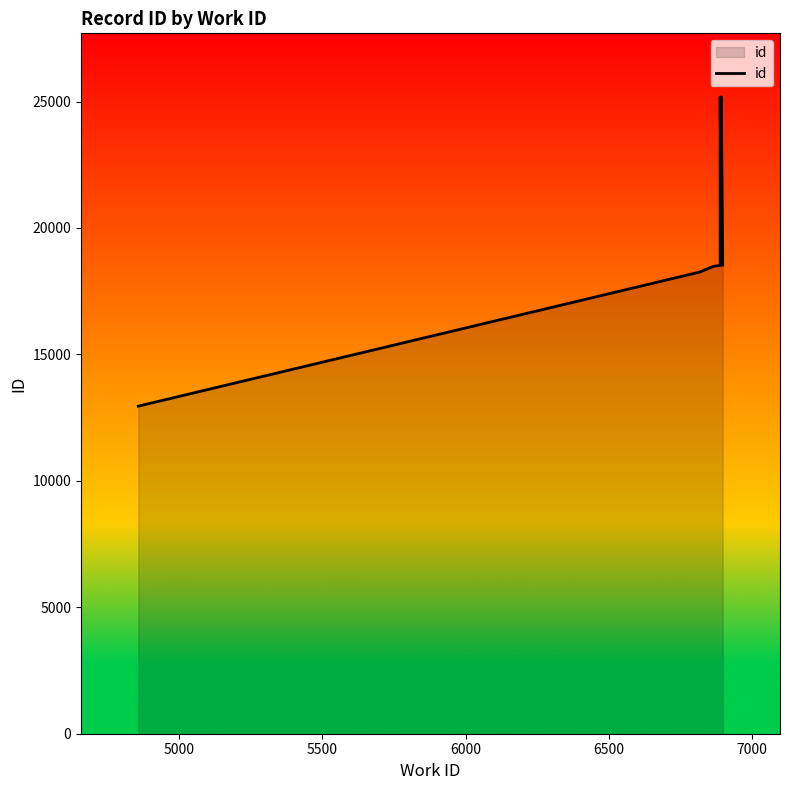

What is the sum of all values?

205984